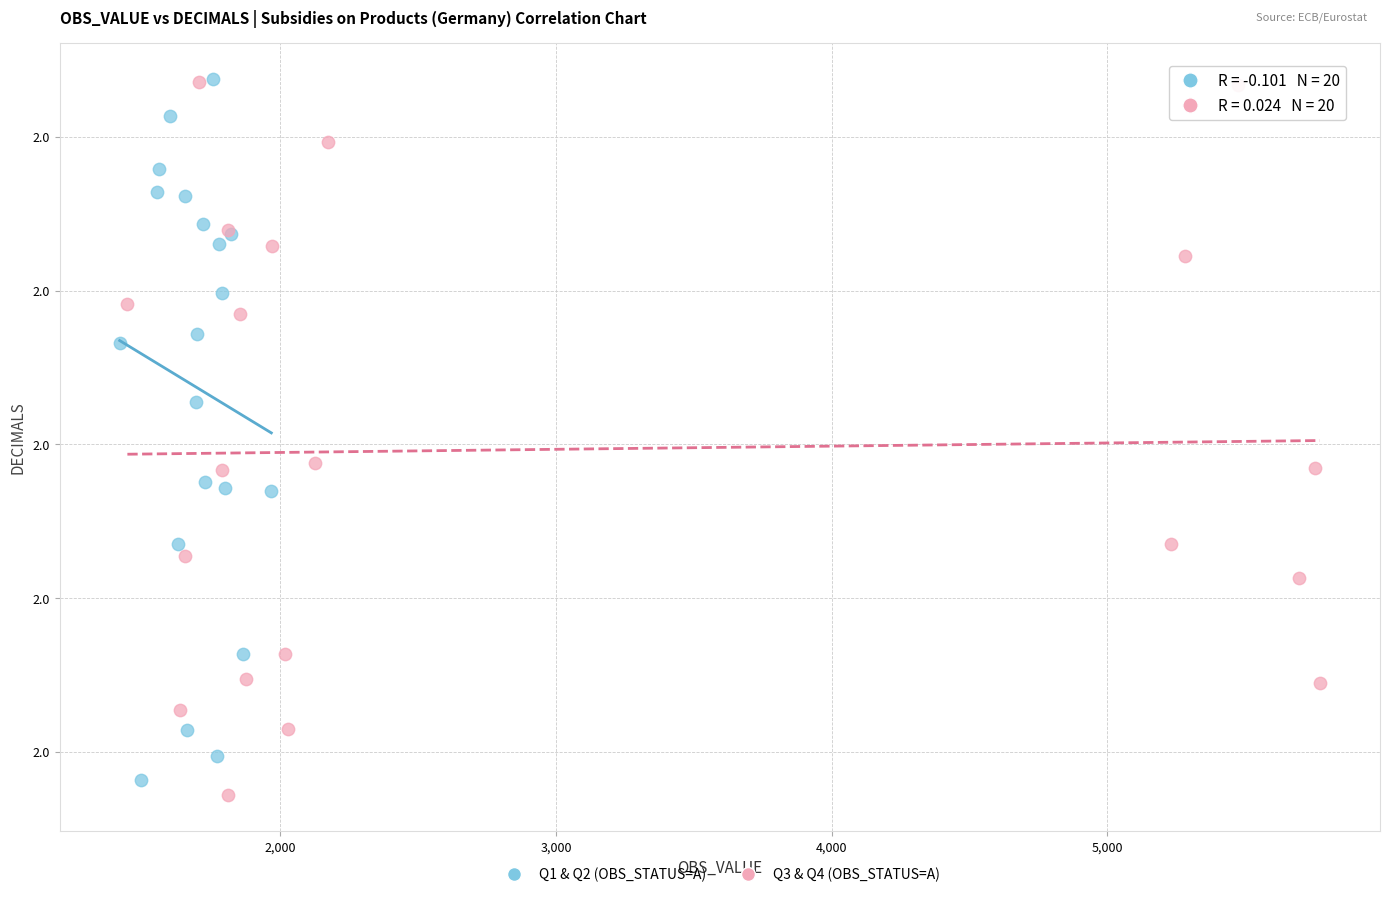

What are all the series names shown in the legend?

Q1 & Q2 (OBS_STATUS=A), Q3 & Q4 (OBS_STATUS=A)